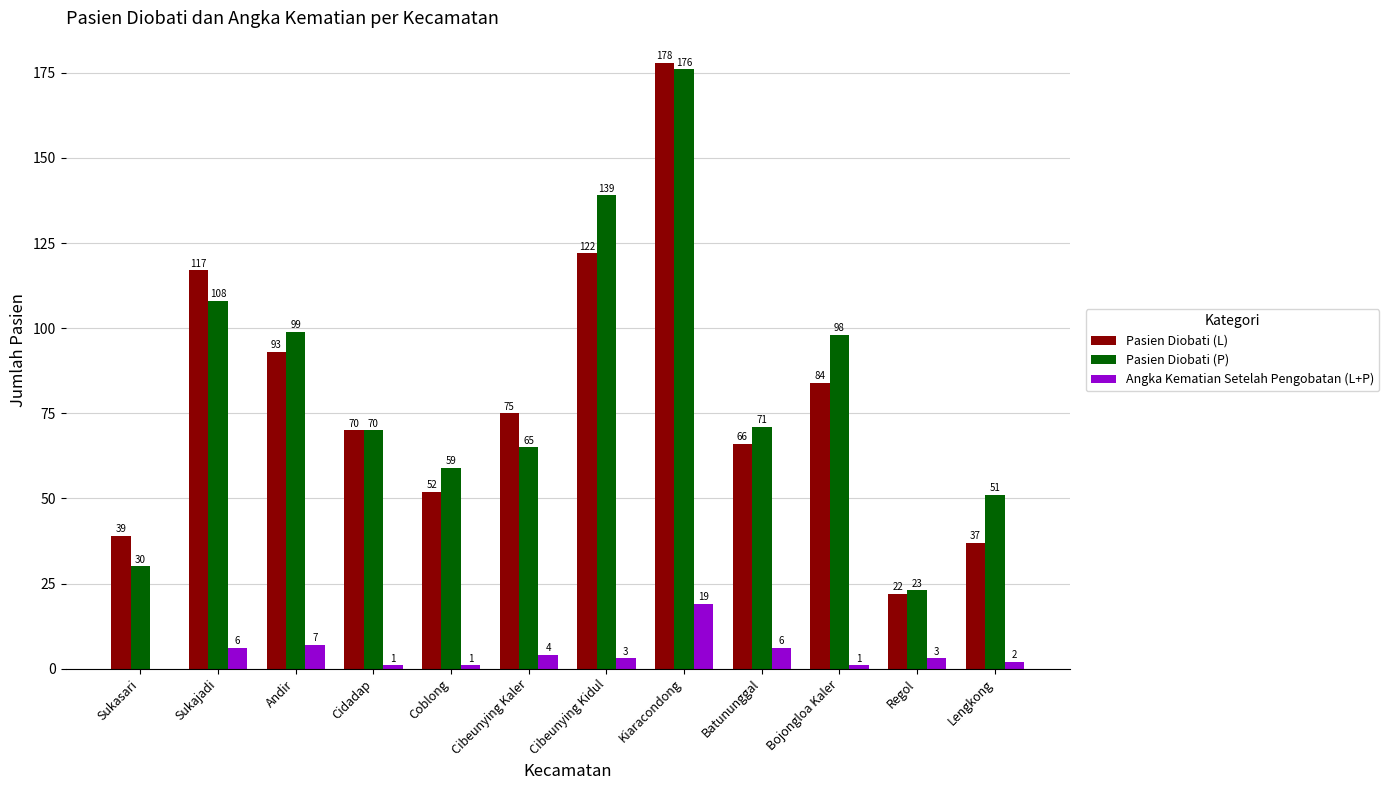

Between Cidadap and Bojongloa Kaler, which series saw the biggest shift?

Pasien Diobati (P)